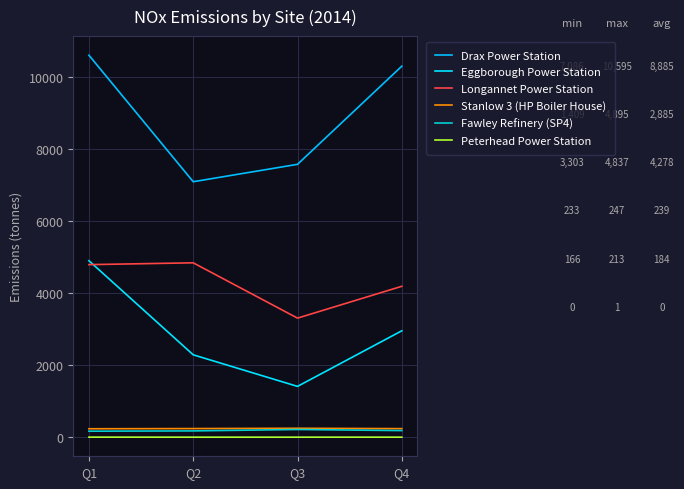

Rank the categories by Drax Power Station value from lowest to highest.

Q2, Q3, Q4, Q1